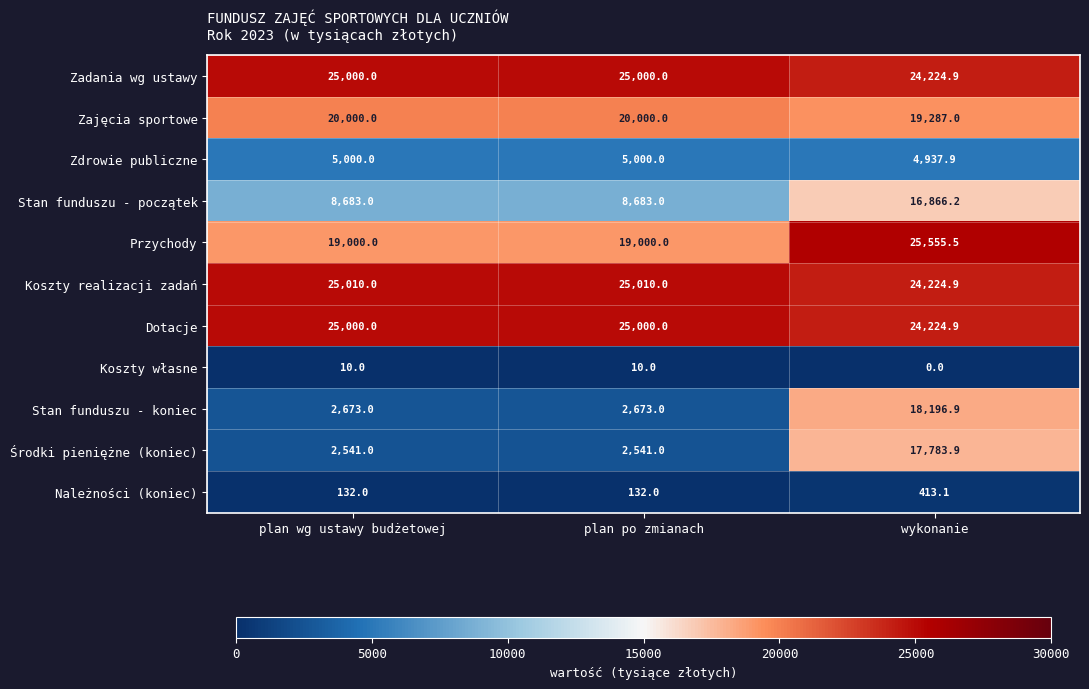

Which series has the widest spread of values?

Stan funduszu - koniec